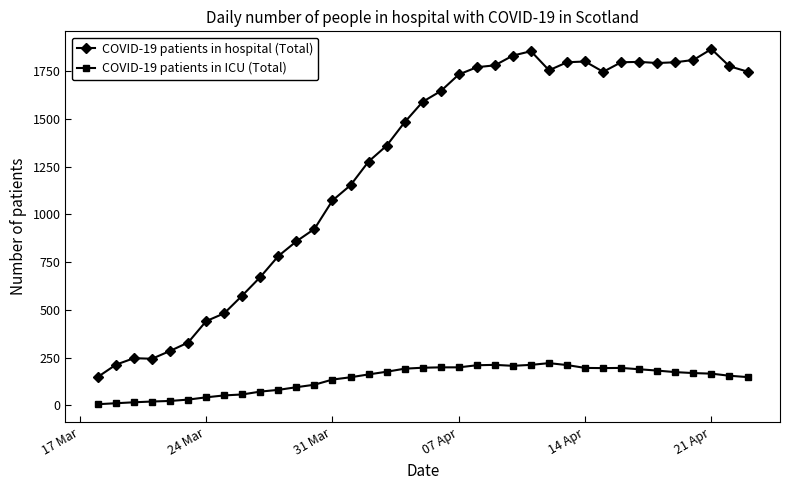

True or false: COVID-19 patients in hospital (Total) has more than 0 interior local peaks.

True